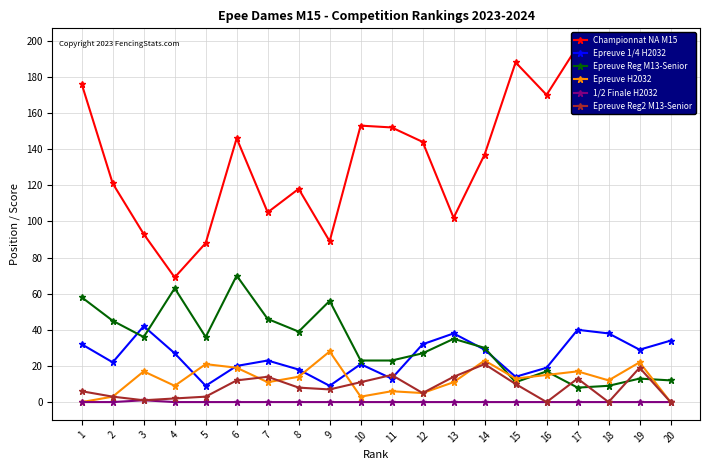

What is the difference between the maximum and minimum values in the Championnat NA M15 series?

128